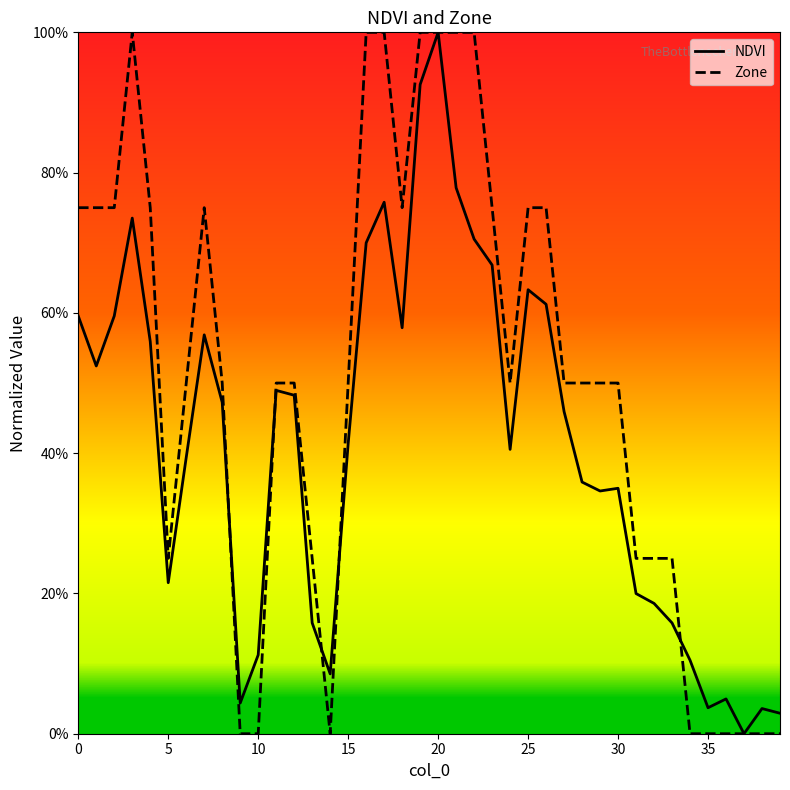

Is the value of Zone at 9 greater than the value of NDVI at 24?

No